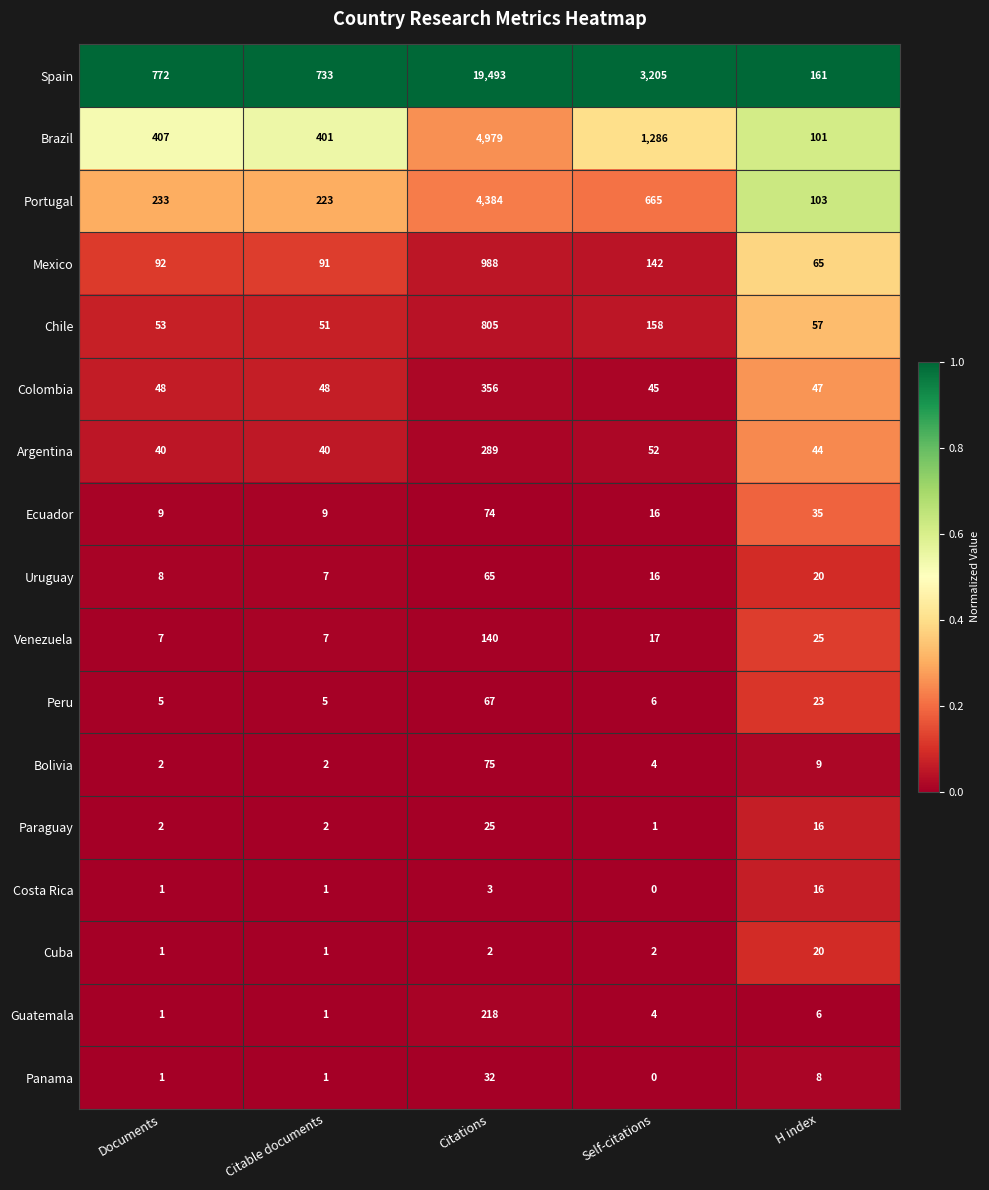

Which series has the largest range (max minus min)?

Spain